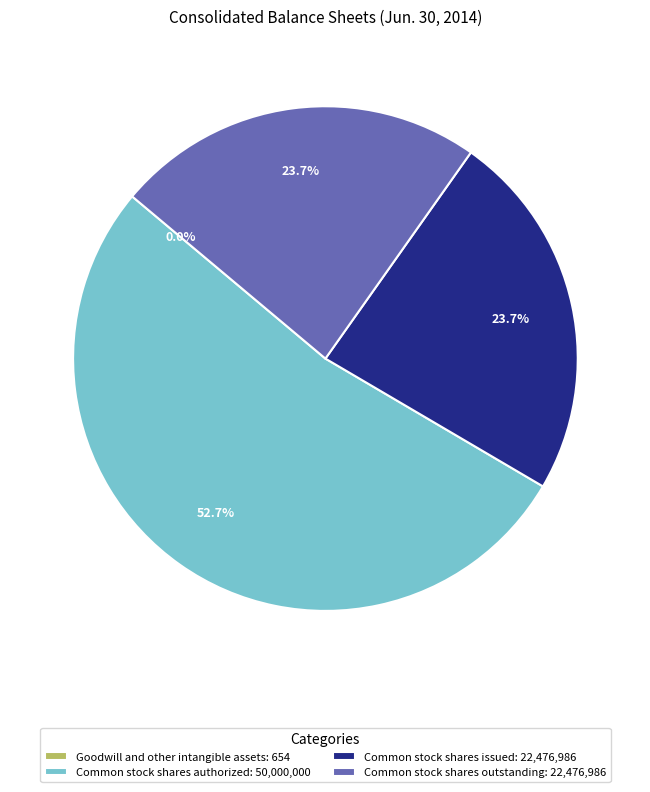

Is it true that Common stock shares authorized is 48% of the pie?

False